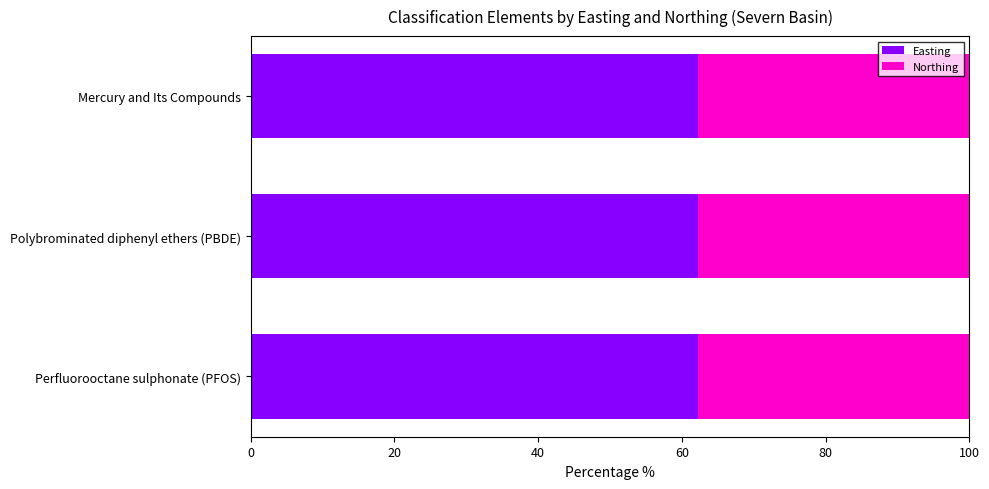

What is the total value across all series at Perfluorooctane sulphonate (PFOS)?

100.0